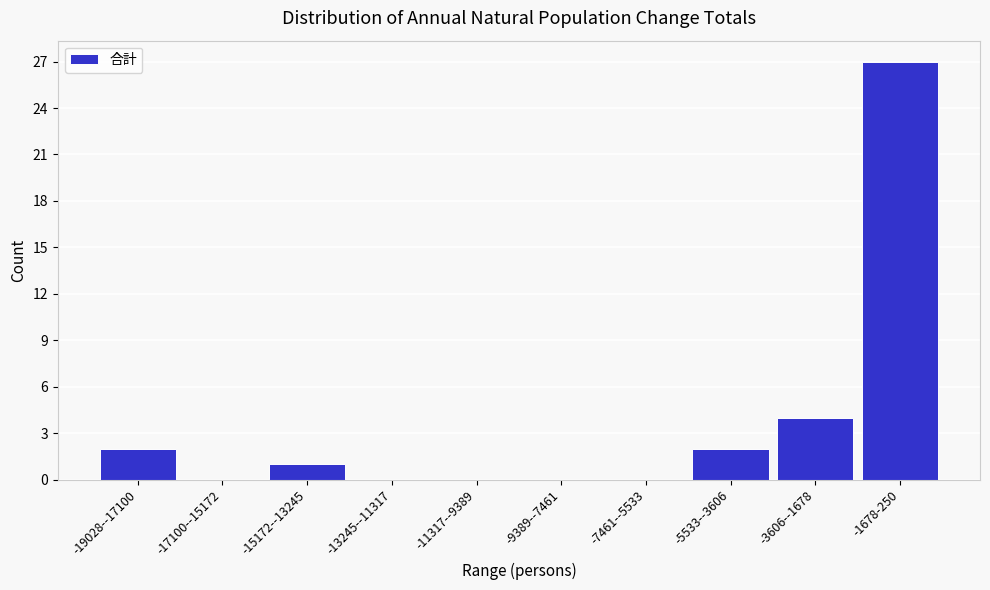

Reading left to right, what are all the values shown in this chart?

-19028--17100=2	-17100--15172=0	-15172--13245=1	-13245--11317=0	-11317--9389=0	-9389--7461=0	-7461--5533=0	-5533--3606=2	-3606--1678=4	-1678-250=27